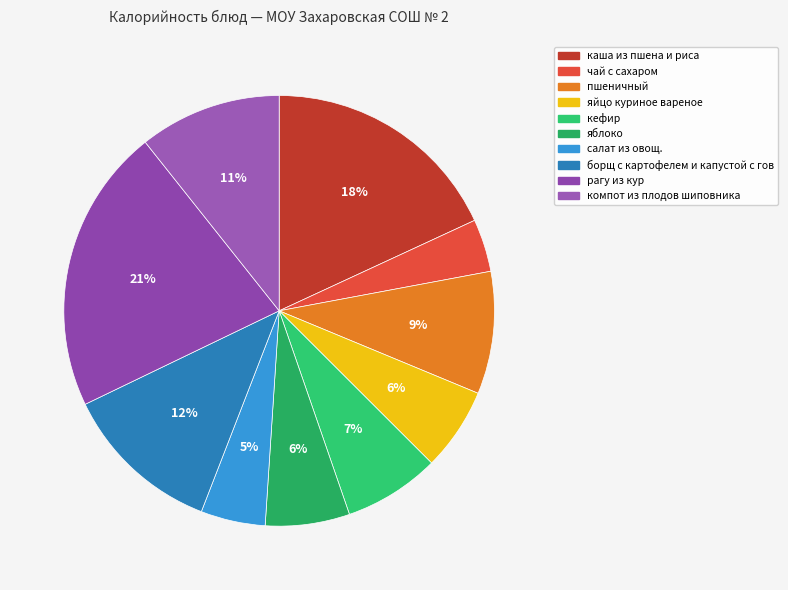

Do кефир and рагу из кур together represent more than half of the pie?

No